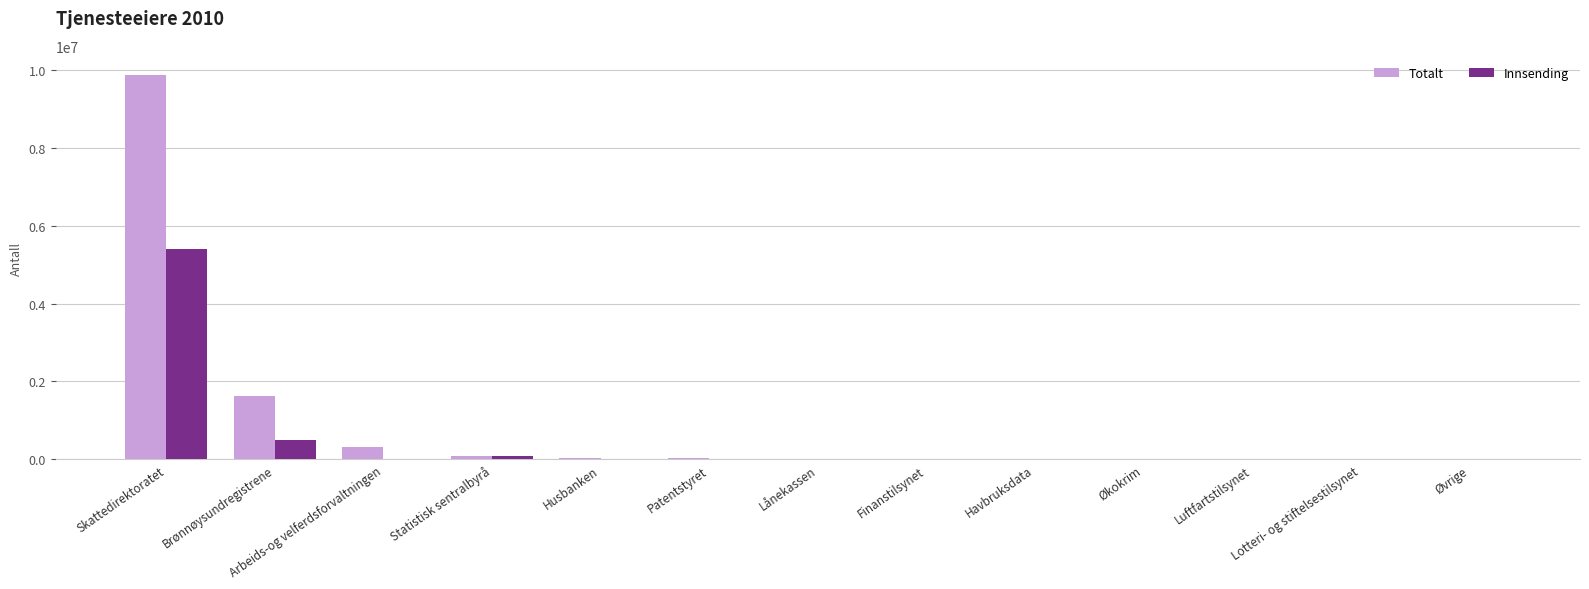

The Totalt series shows 9861168 at Skattedirektoratet. True or false?

True